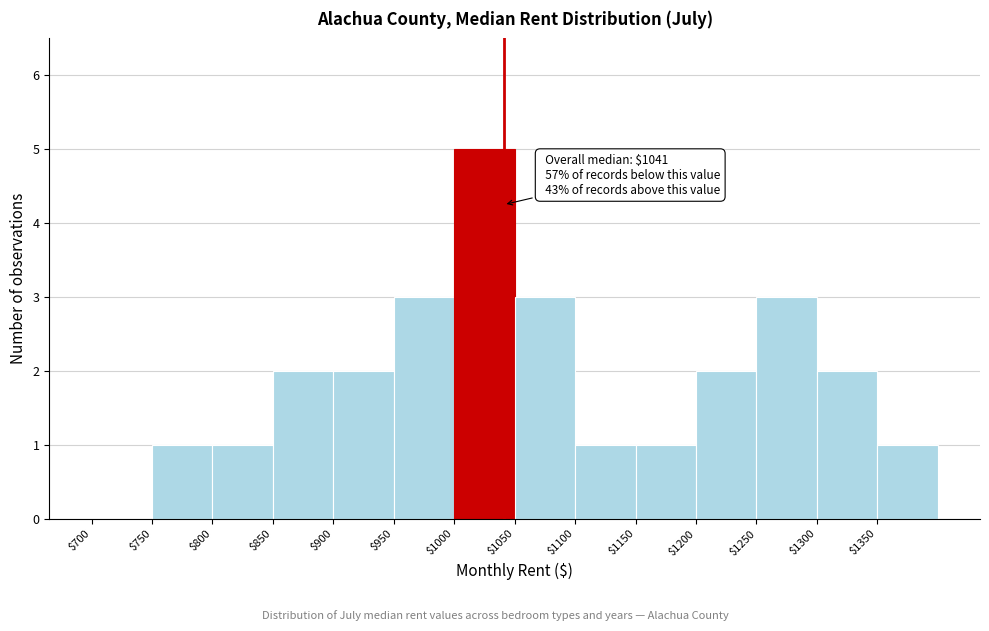

Which range on the x-axis has the tallest bar?

1000 to 1050